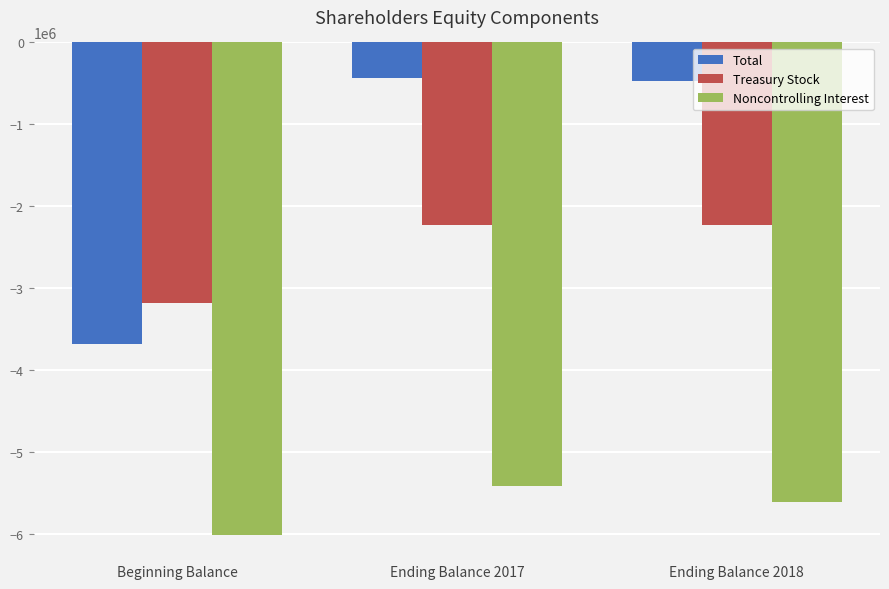

At which label does Treasury Stock reach its minimum?

Beginning Balance